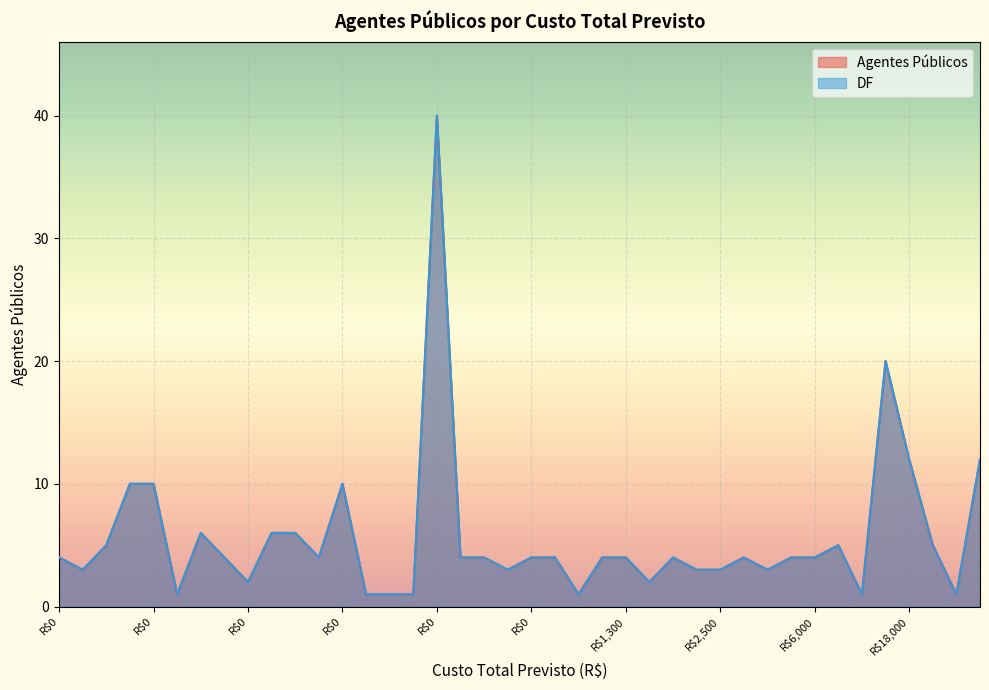

True or false: AP and Agentes Públicos cross at least once.

False